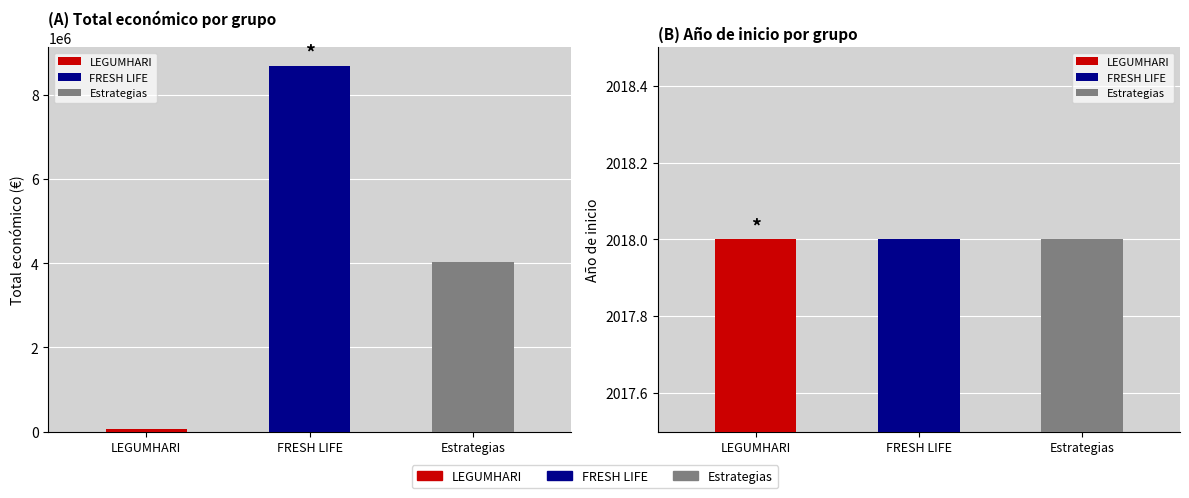

What is the difference between the values at Estrategias and FRESH LIFE?

4668244